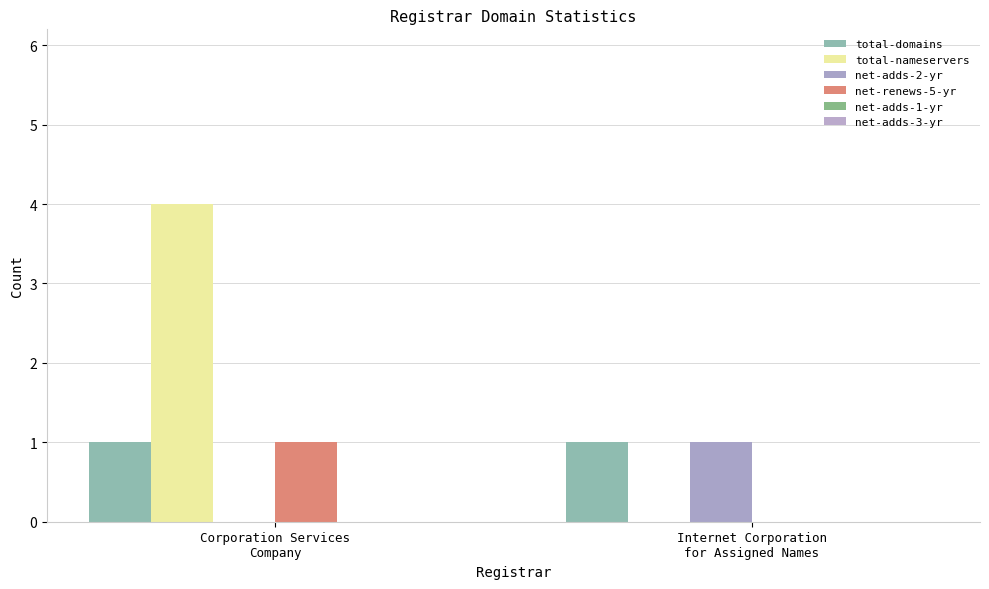

Are the bars grouped side by side (vs. stacked)?

Yes